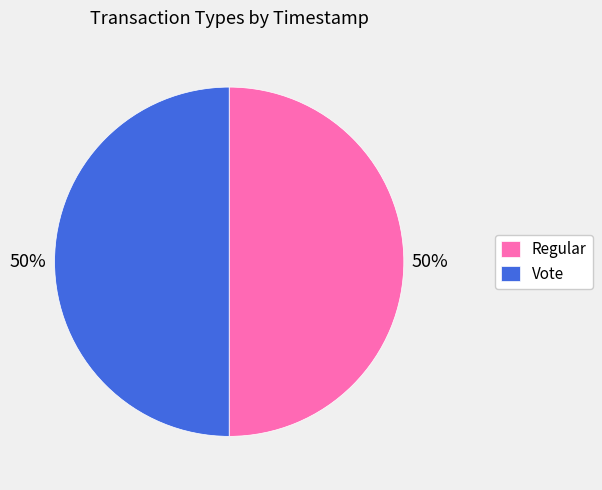

To the nearest percent, what is the average slice percentage?

50%